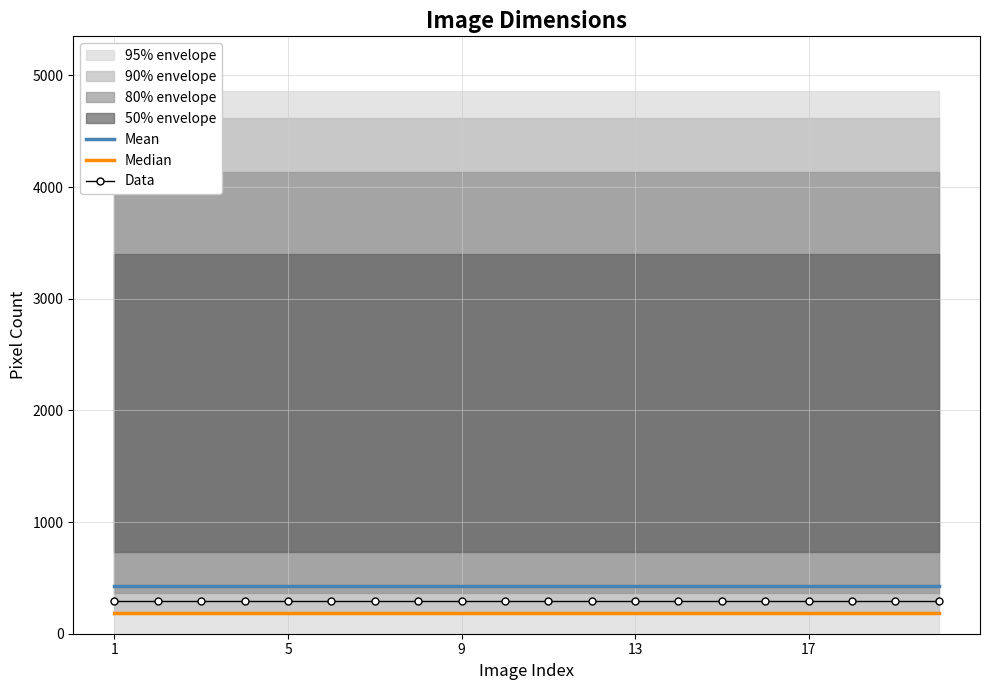

How many lines are shown in the chart?

3